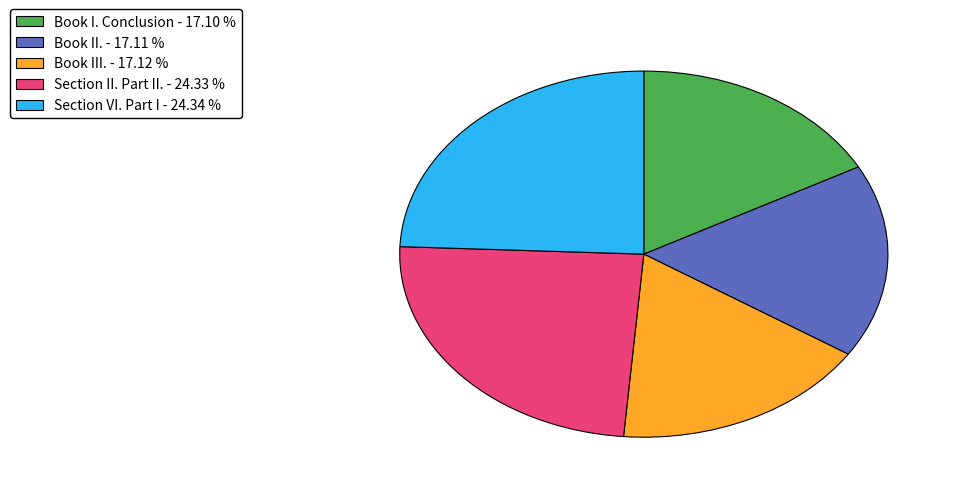

Is the sum of Book III. and Section II. Part II. greater than half?

No